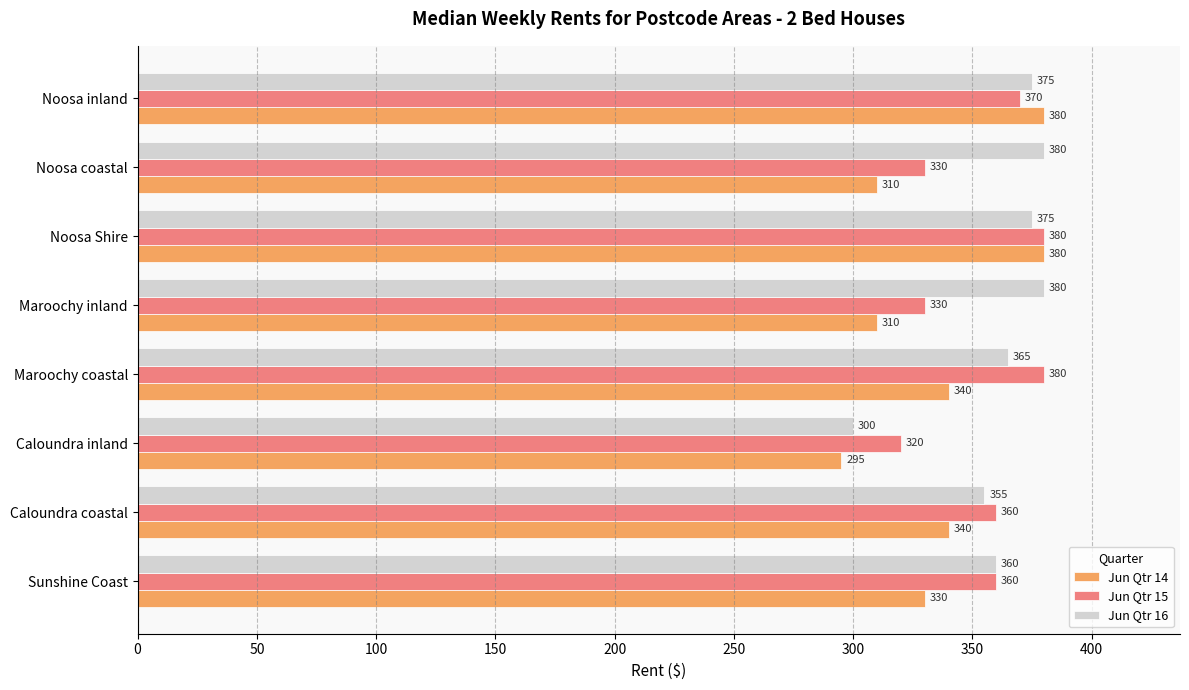

At which category does the chart reach its minimum across all series?

Caloundra inland